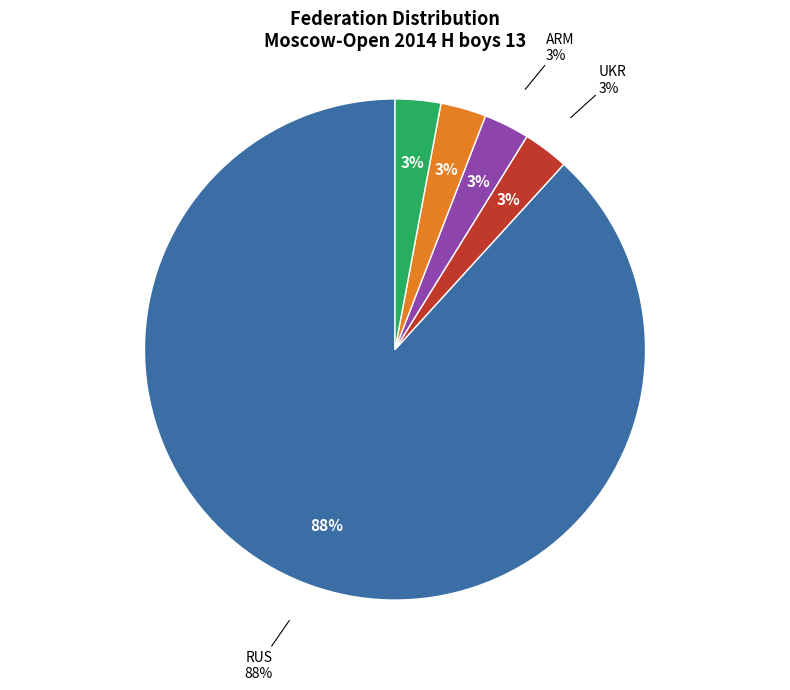

Is there any slice that represents more than half of the pie?

Yes